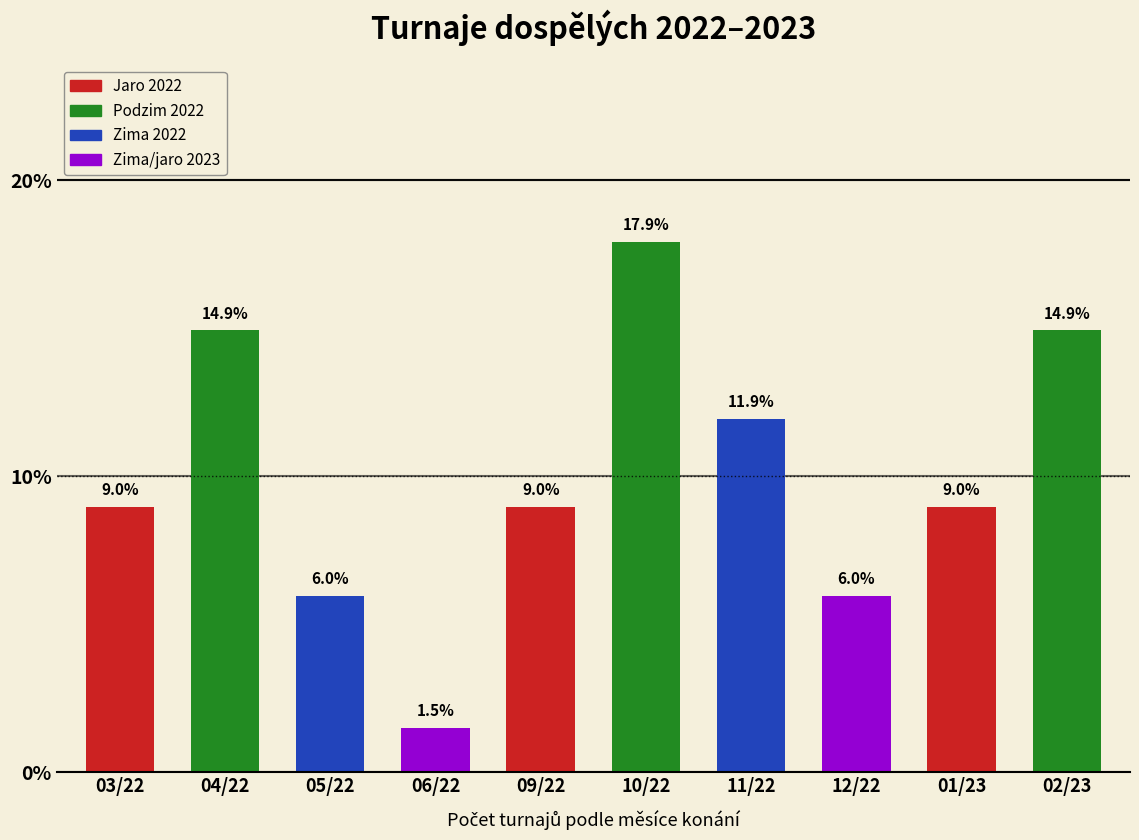

Reading left to right, extract all data points from this chart.

9.0	14.9	6.0	1.5	9.0	17.9	11.9	6.0	9.0	14.9